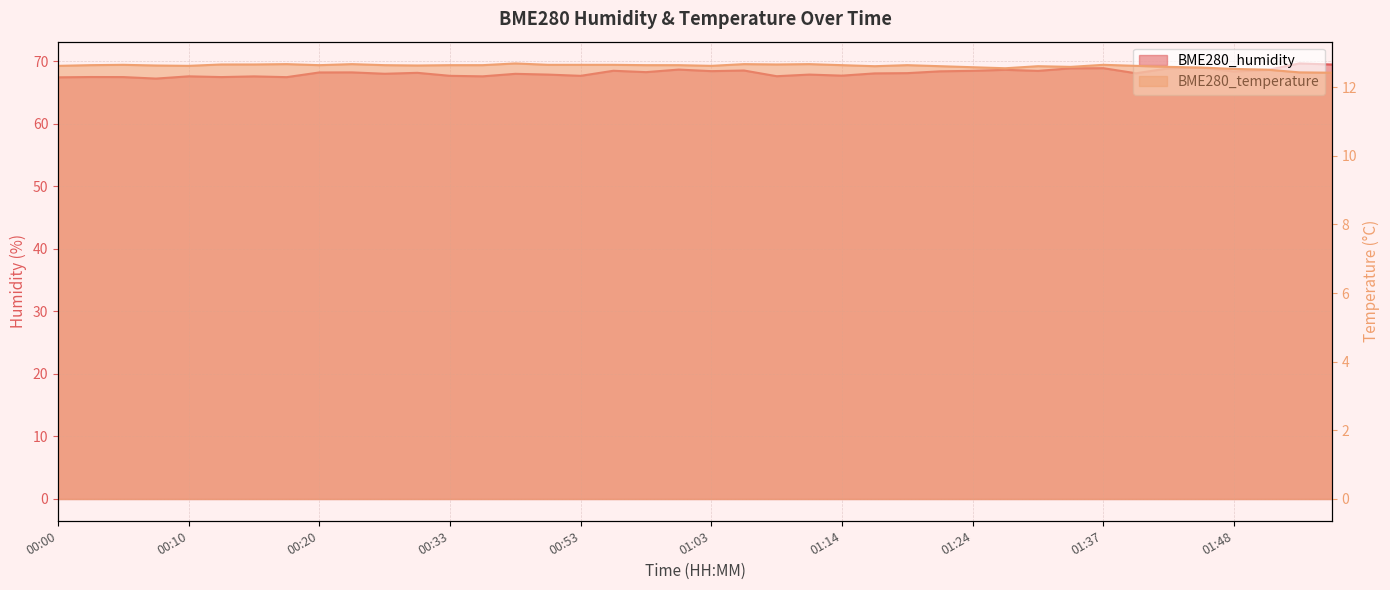

What is the total value across all series at 00:13?

80.1